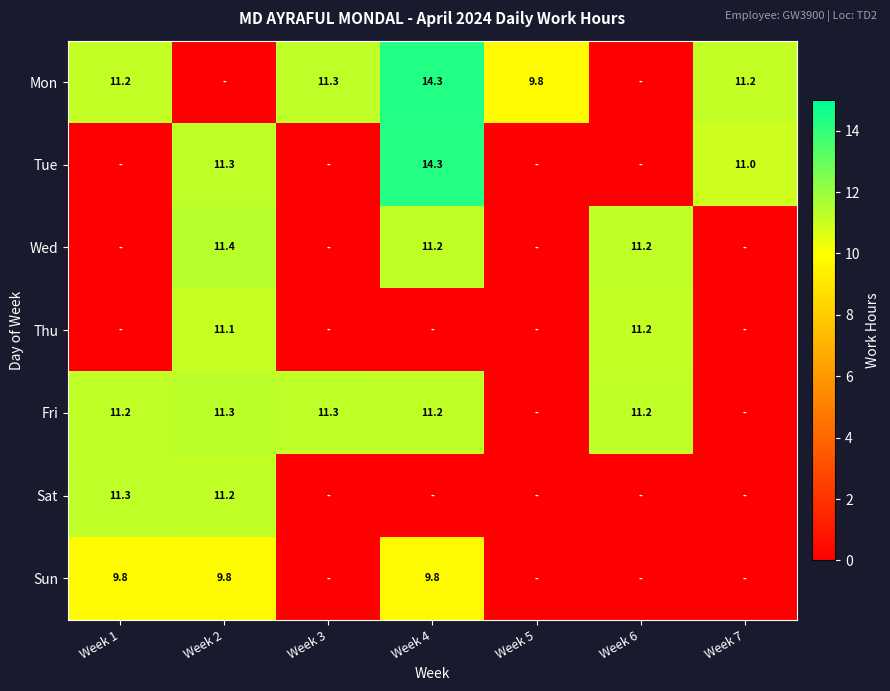

Which has a higher value, Week 6 or Week 3?

Week 3